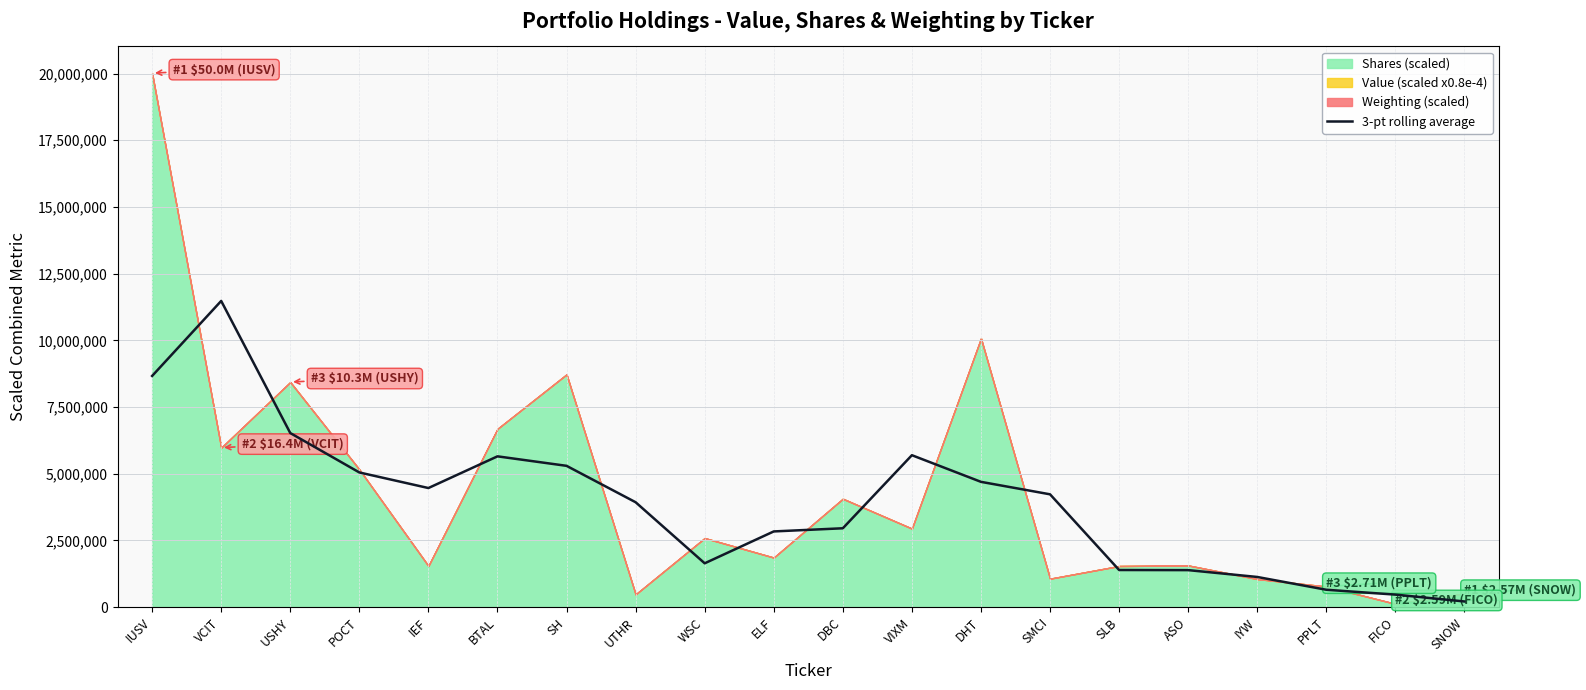

What is the average value?

3916579.9